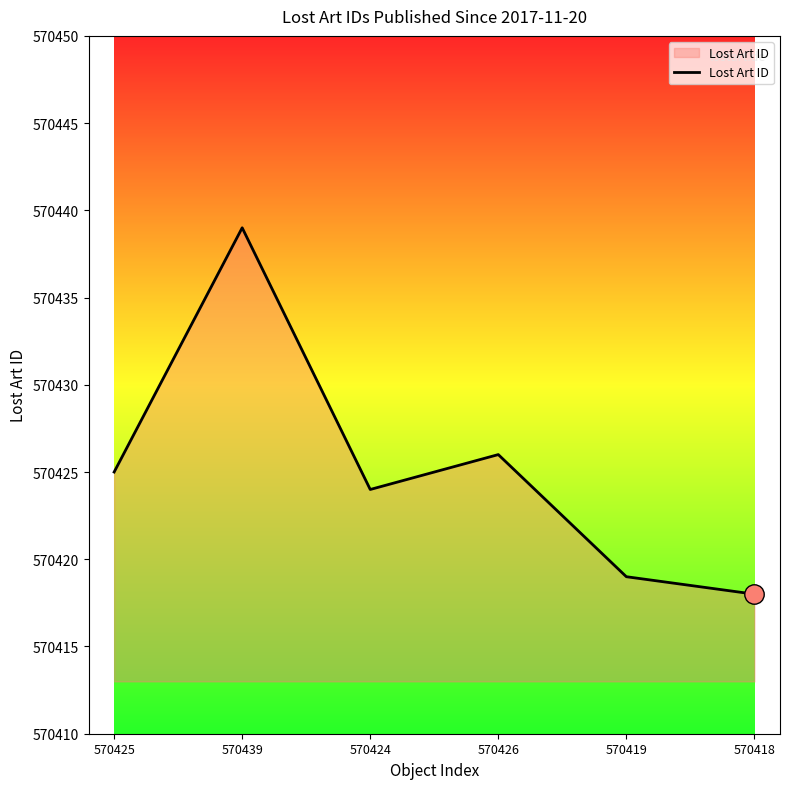

List the labels in order of value, smallest first.

570418, 570419, 570424, 570425, 570426, 570439